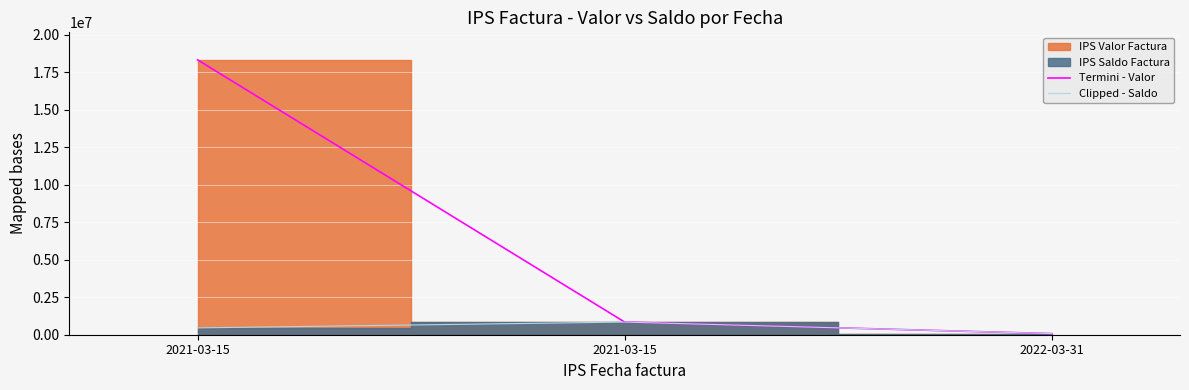

Between 2021-03-15 and 2022-03-31, which is larger?

2021-03-15